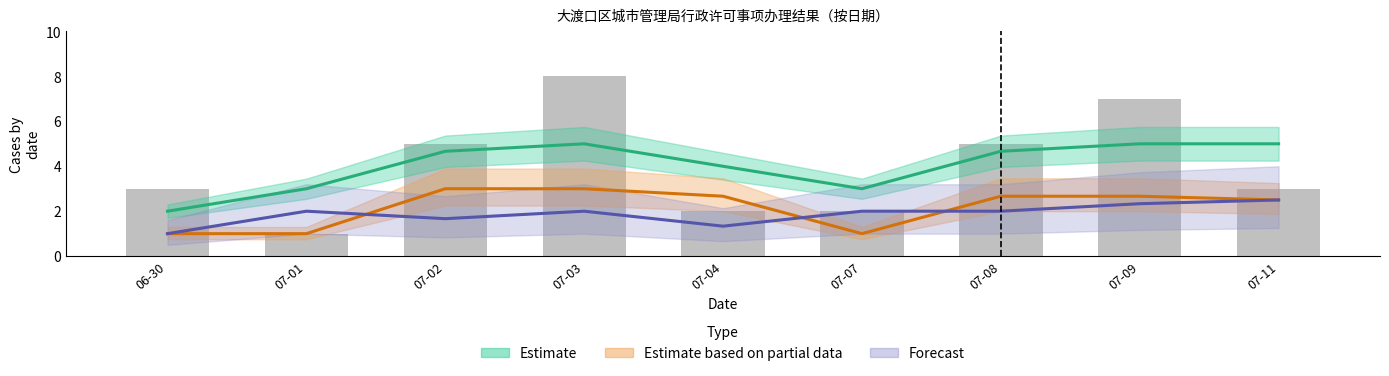

Reading left to right, extract all data points from this chart.

Estimate: 06-30=2.0	07-01=3.0	07-02=4.7	07-03=5.0	07-04=4.0	07-07=3.0	07-08=4.7	07-09=5.0	07-11=5.0
Estimate based on partial data: 06-30=1.0	07-01=1.0	07-02=3.0	07-03=3.0	07-04=2.7	07-07=1.0	07-08=2.7	07-09=2.7	07-11=2.5
Forecast: 06-30=1.0	07-01=2.0	07-02=1.7	07-03=2.0	07-04=1.3	07-07=2.0	07-08=2.0	07-09=2.3	07-11=2.5